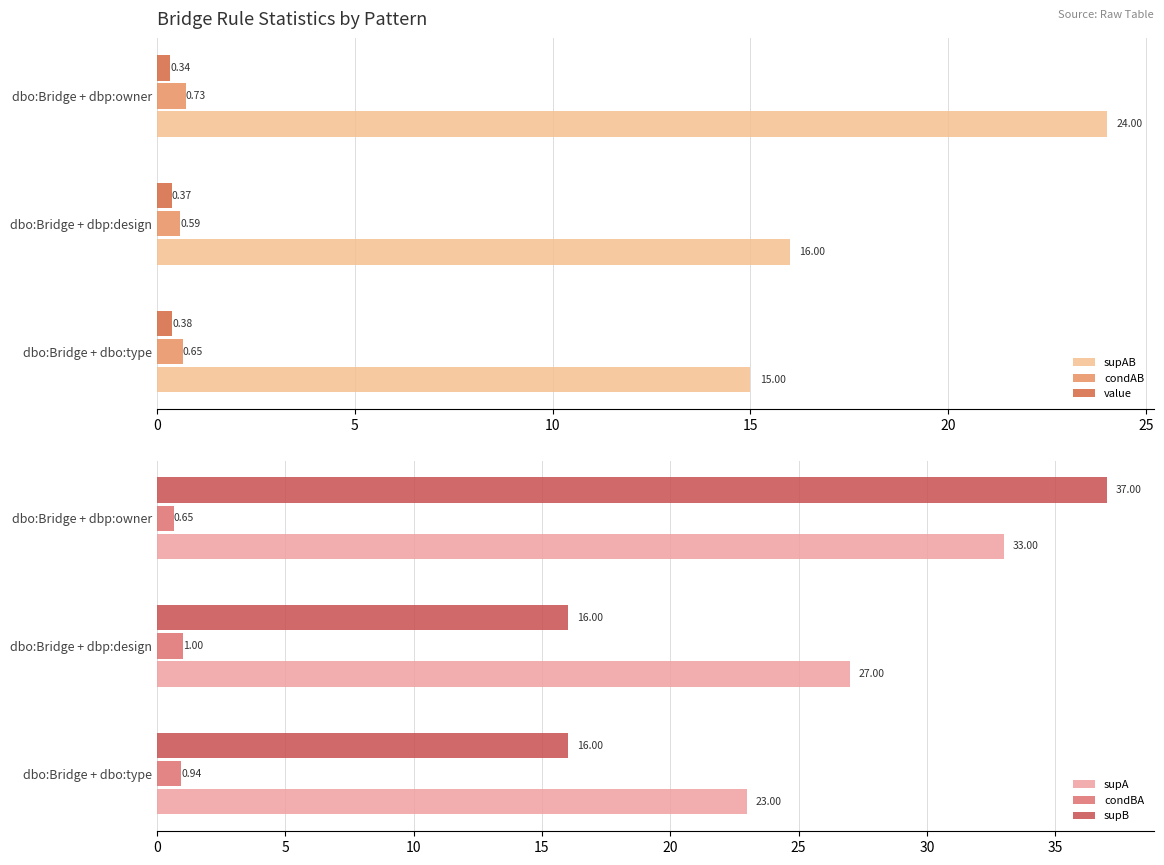

At which label is value closest to 0?

dbo:Bridge + dbp:owner